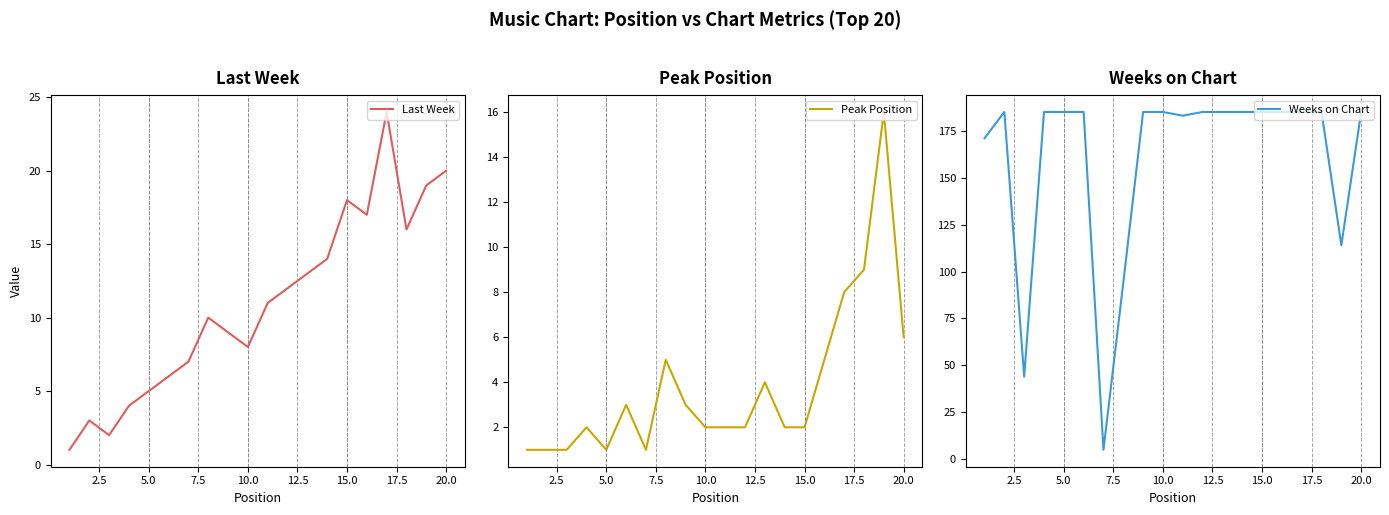

Reading left to right, list all the values displayed in this chart.

Last Week: 1	3	2	4	5	6	7	10	9	8	11	12	13	14	18	17	24	16	19	20
Peak Position: 1	1	1	2	1	3	1	5	3	2	2	2	4	2	2	5	8	9	16	6
Weeks on Chart: 171	185	44	185	185	185	5	94	185	185	183	185	185	185	185	185	185	185	114	185